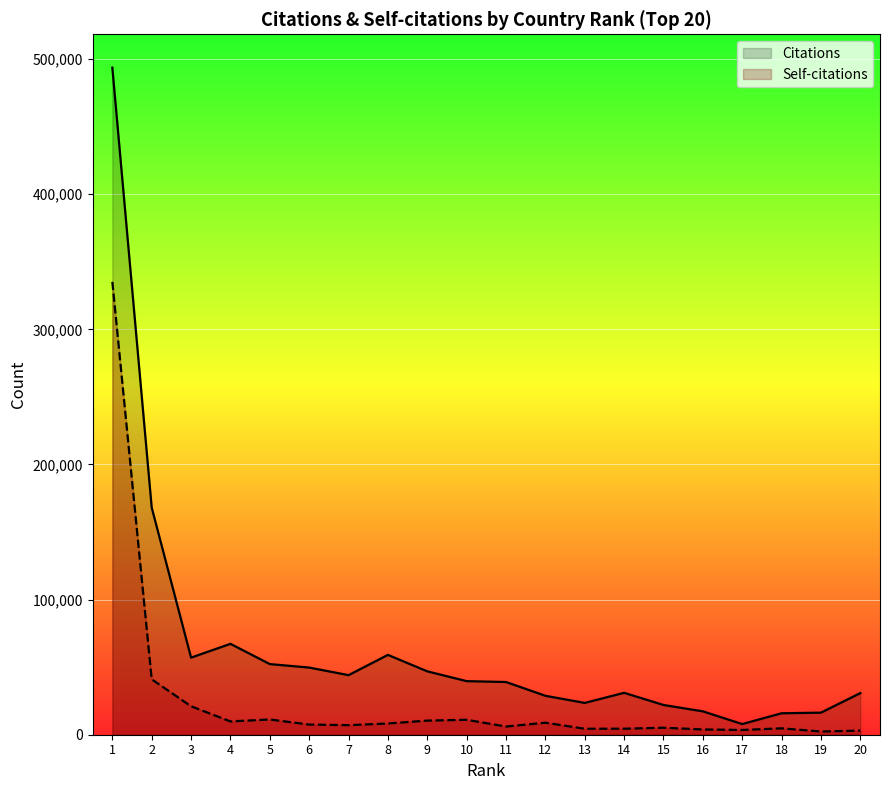

How many lines are shown in the chart?

2